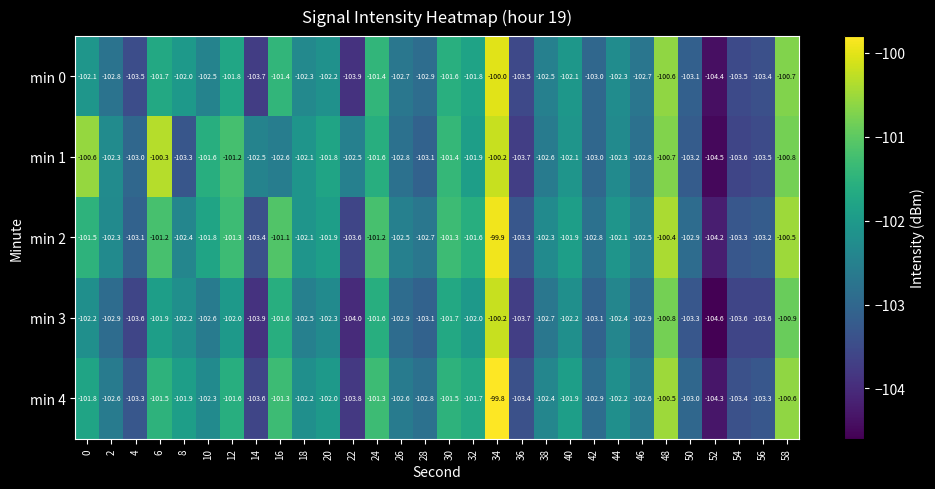

Read the min 0 value at 6.

-101.7